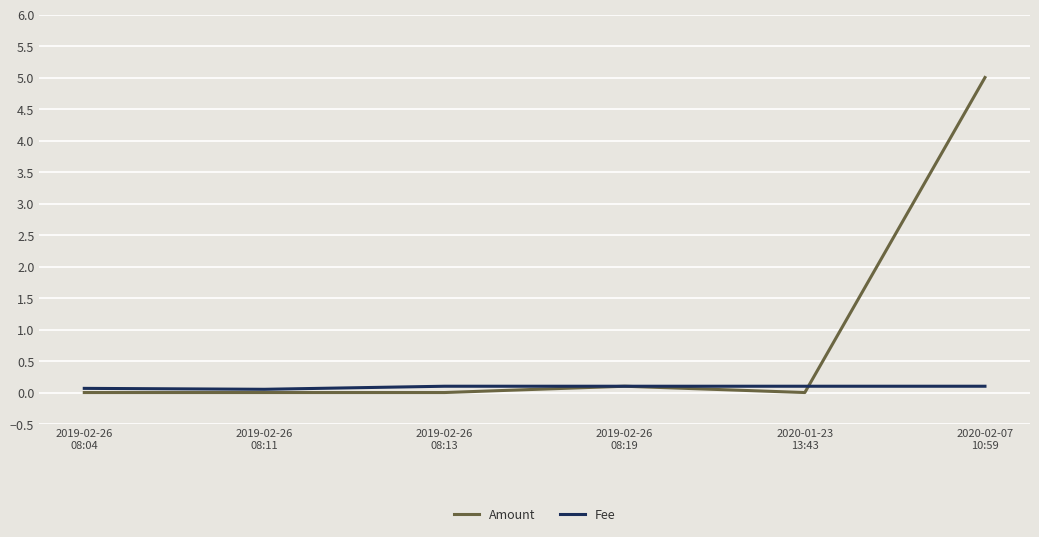

In Fee, how many points are lower than both neighbors (excluding endpoints)?

1